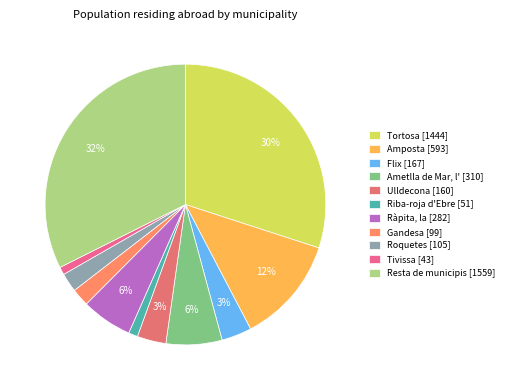

True or false: Gandesa accounts for 2% of the total.

True